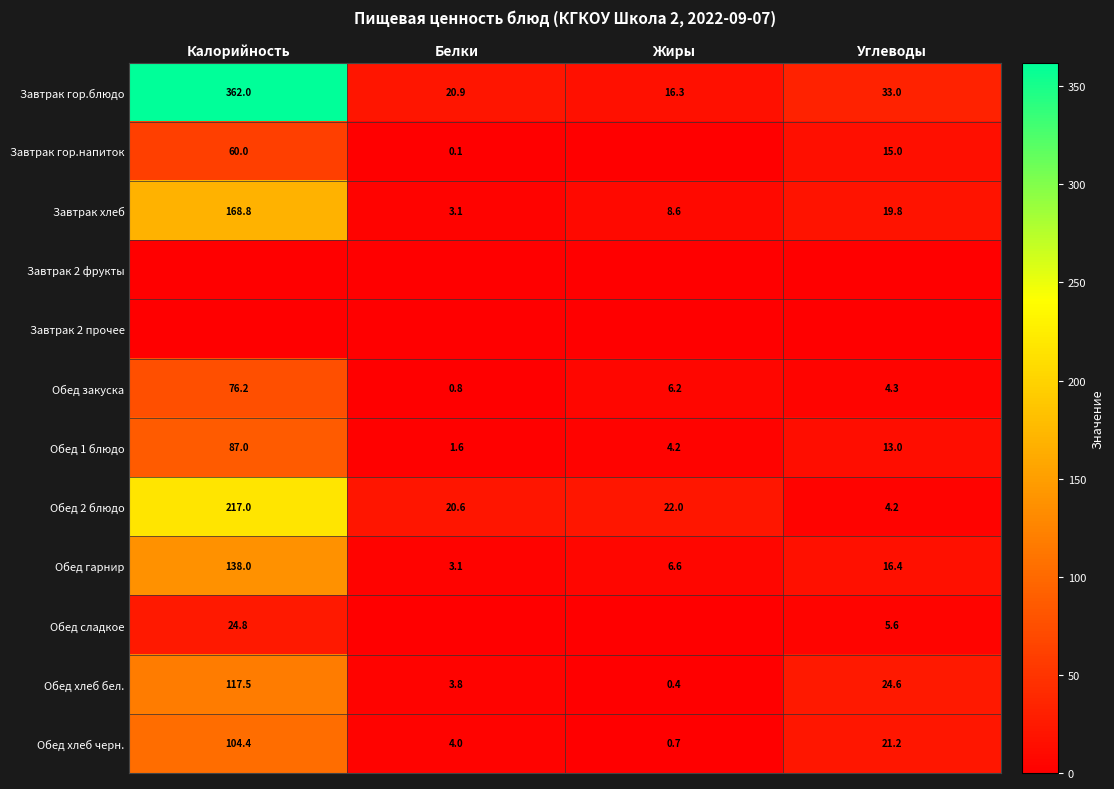

The Обед 2 блюдо series shows 98.2 at Калорийность. True or false?

False